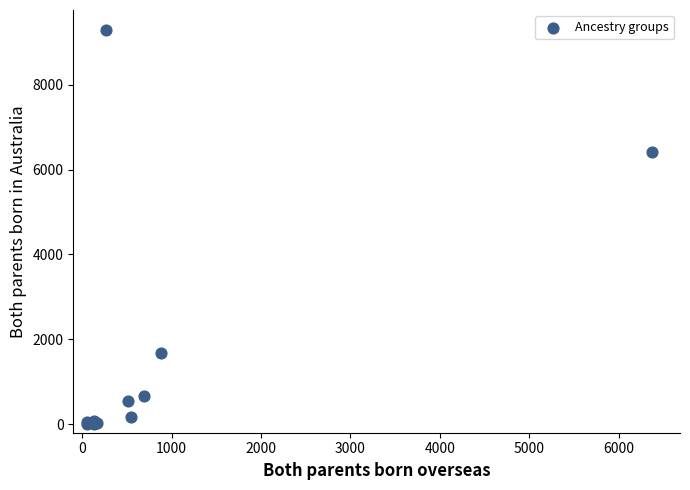

What Y value in the scatter plot is closest to 4650?

6404